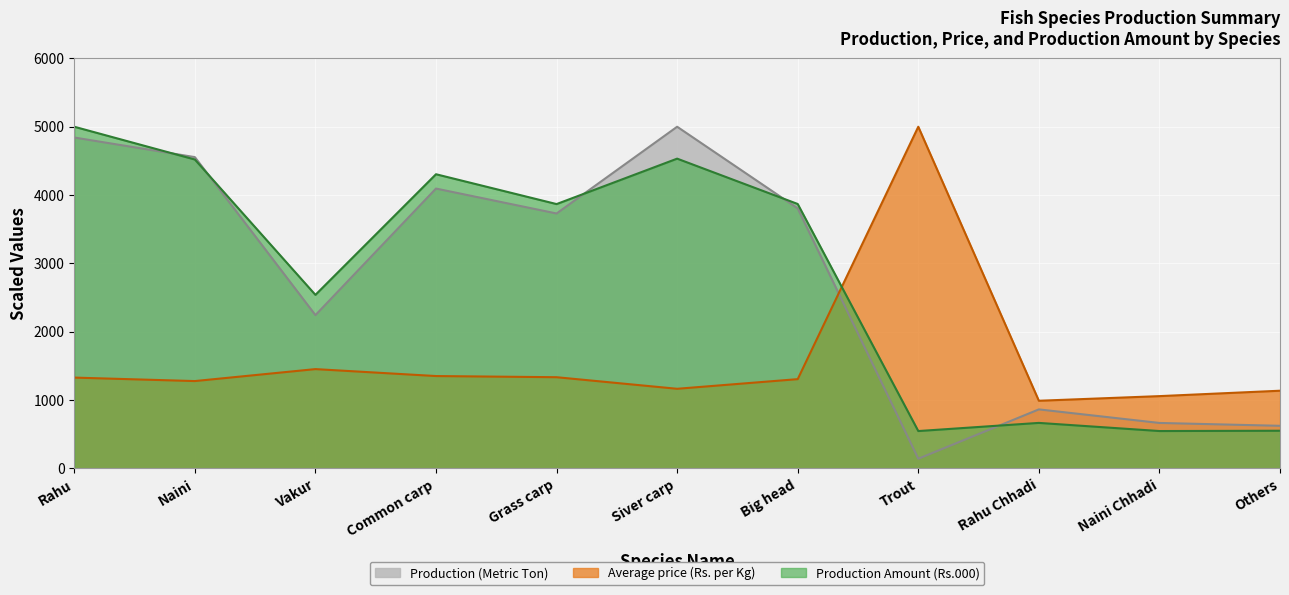

Which series has the largest range (max minus min)?

Production (Metric Ton)